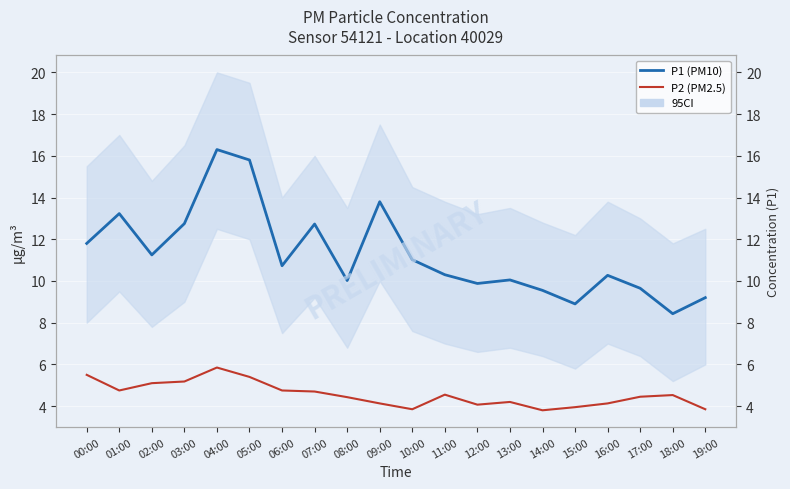

What is the spread (max minus min) of values at 04:00?

10.5